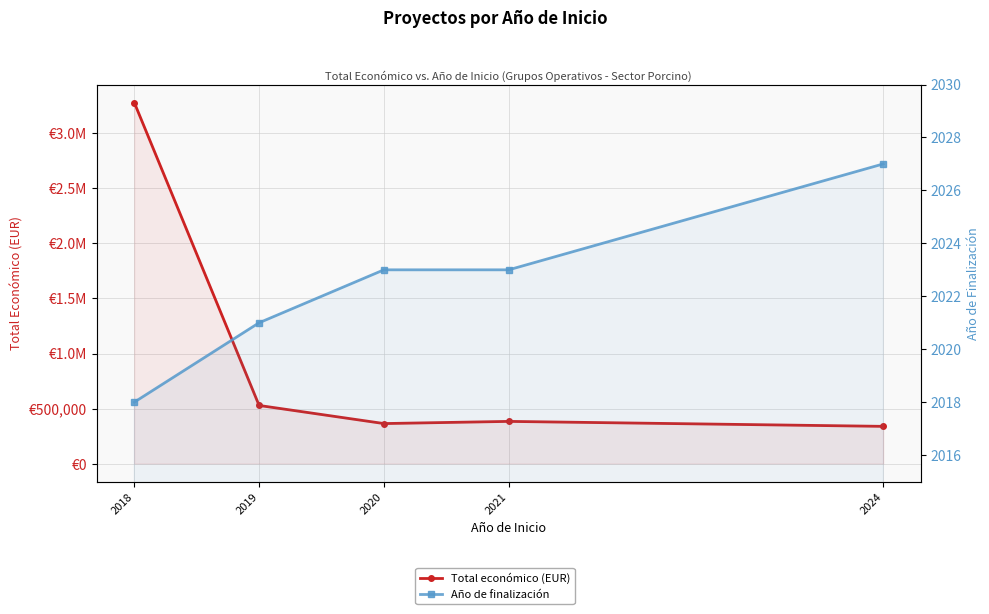

How many Año de finalización values are between 2021 and 2023?

3